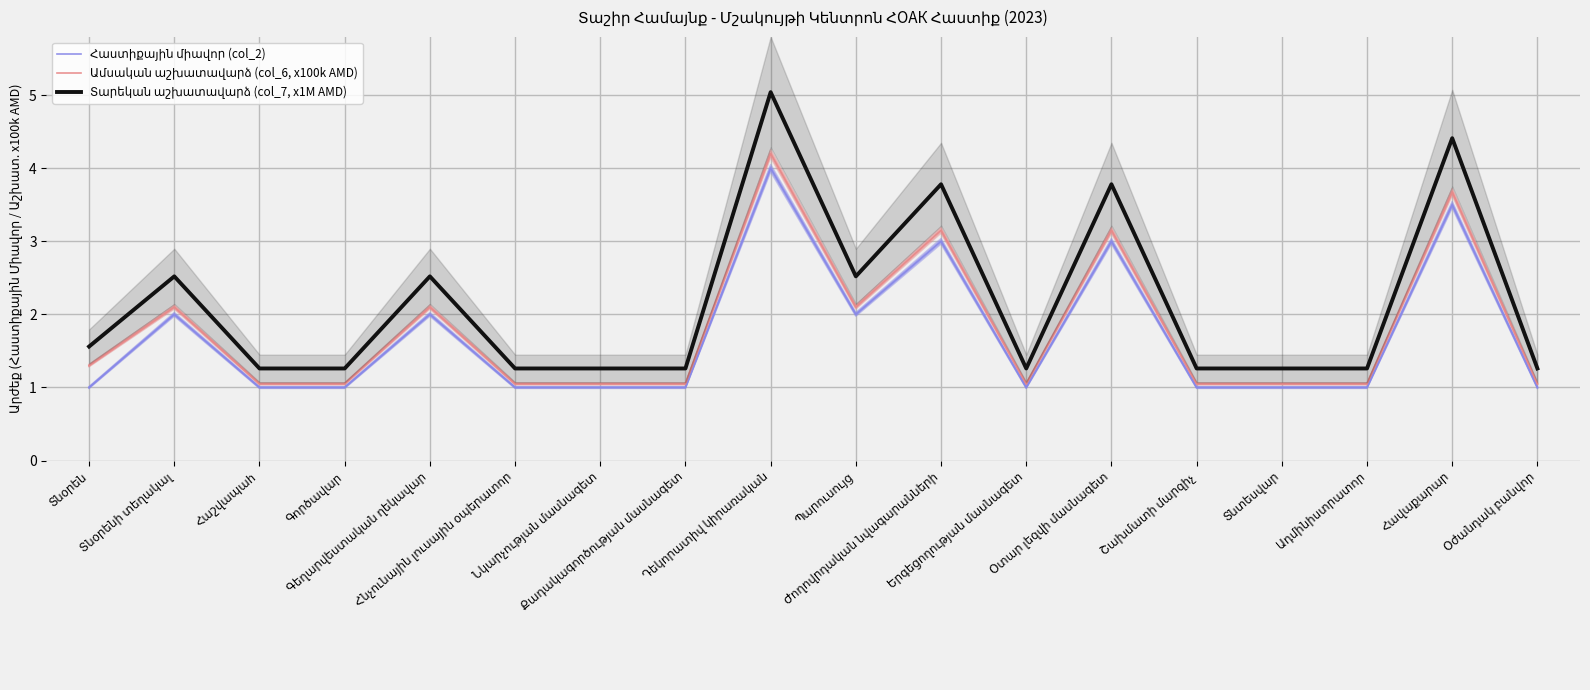

What is the value of the Հաստիքային միավոր (col_2) point at the 16th from the left?

1.0